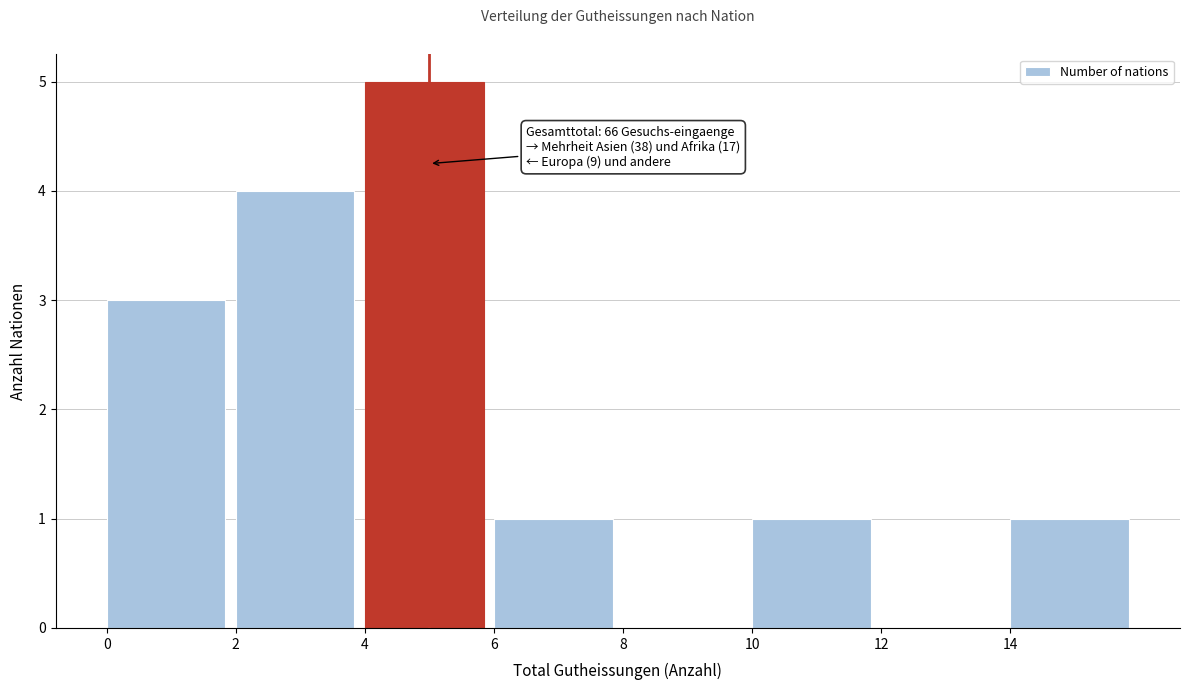

Which range on the x-axis has the tallest bar?

4 to 6